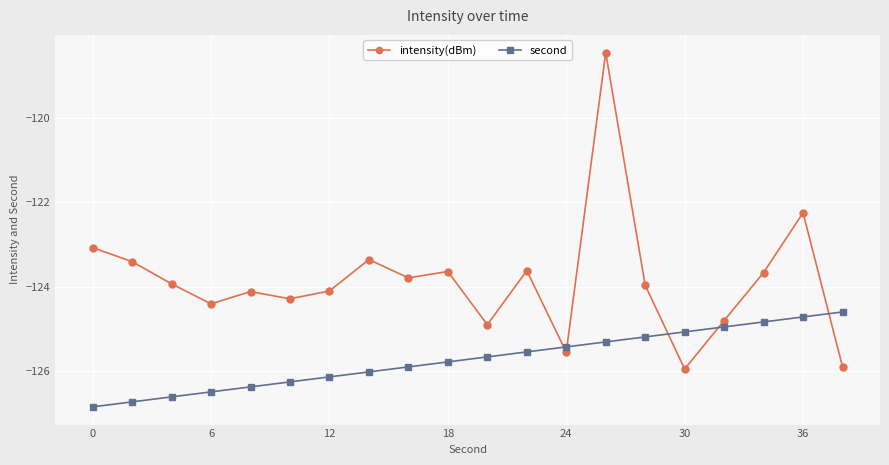

Which series has the largest total across all categories?

intensity(dBm)